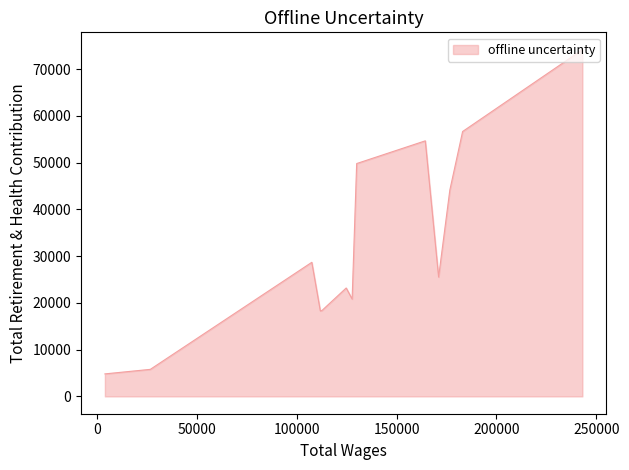

How many series are shown in this chart?

1